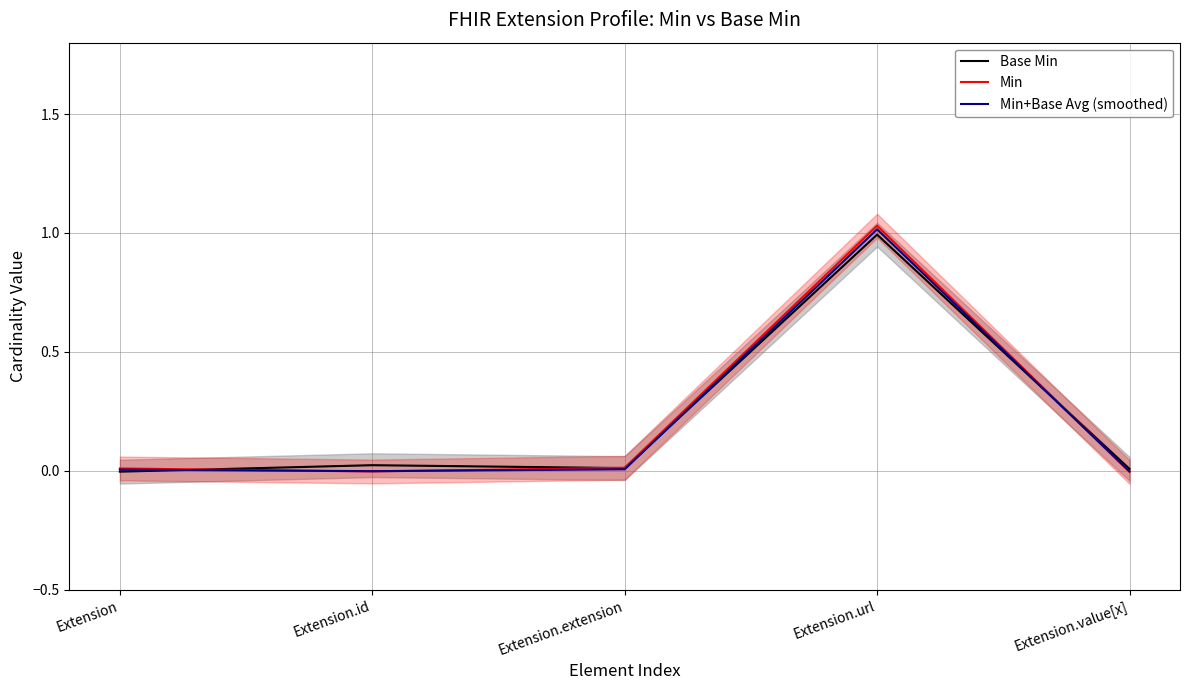

Which category has the lowest value across all series?

Extension.value[x]